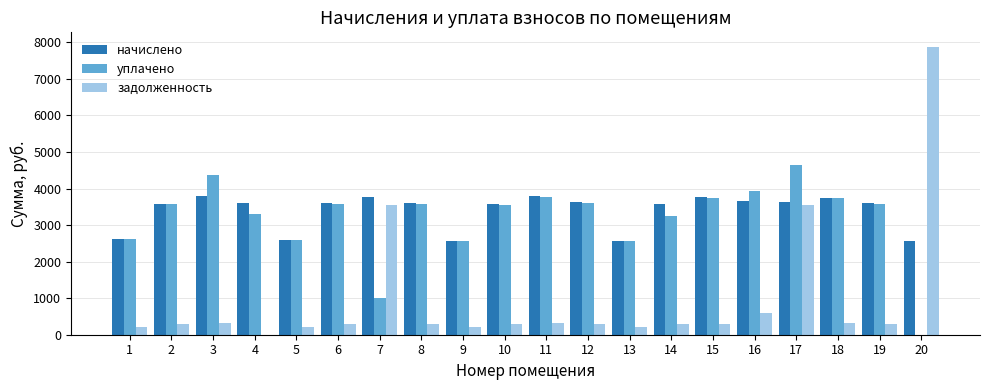

What is the greatest value displayed?

7881.1